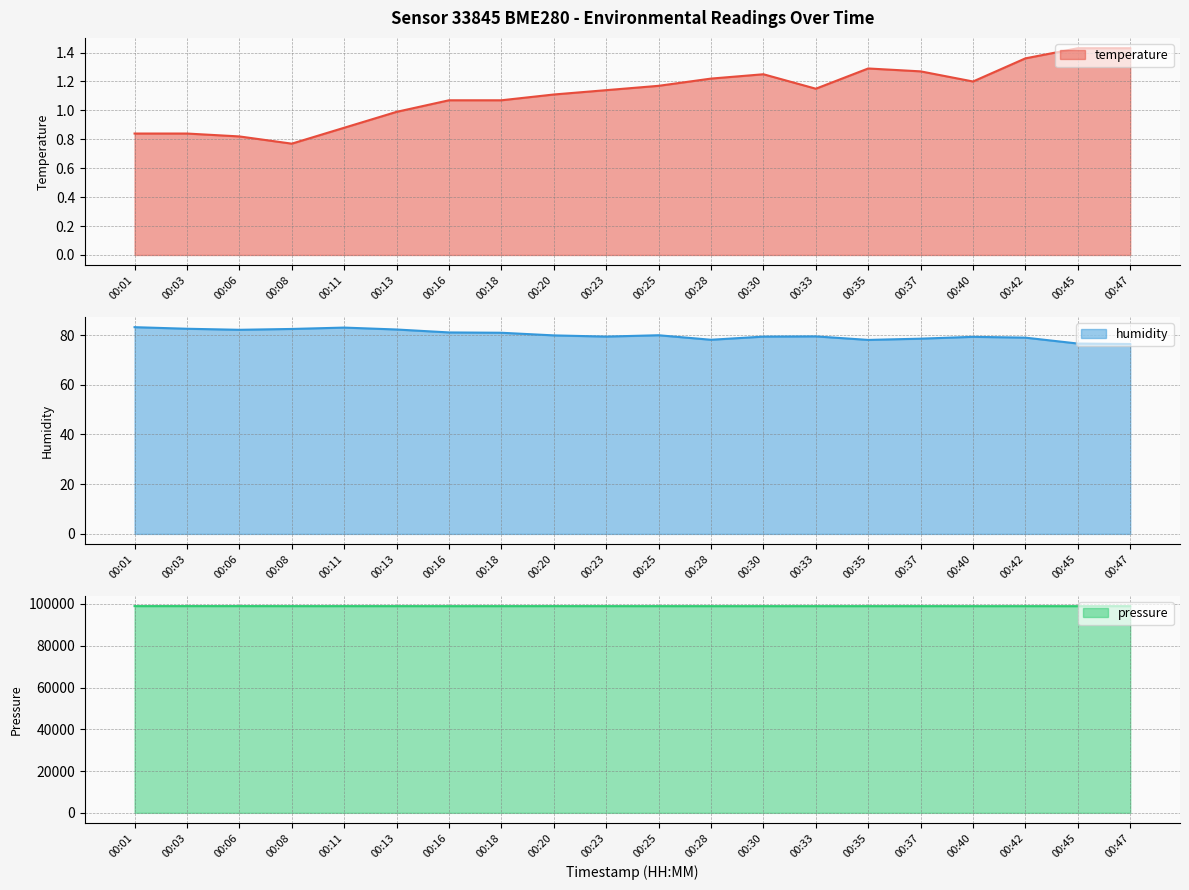

Does the chart have visible grid lines?

Yes